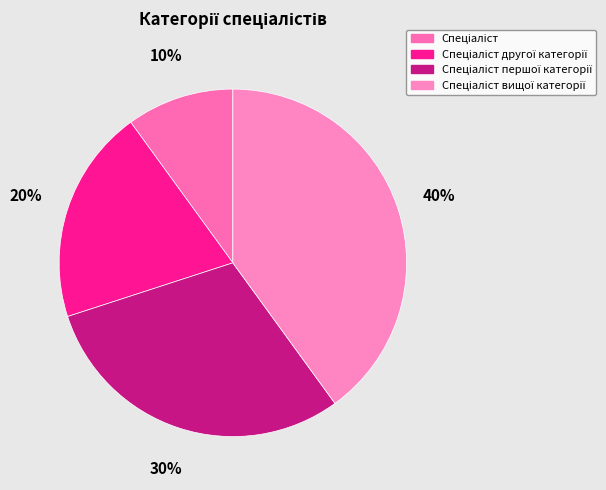

To the nearest percent, what is the difference between the largest and smallest slice percentages?

30%